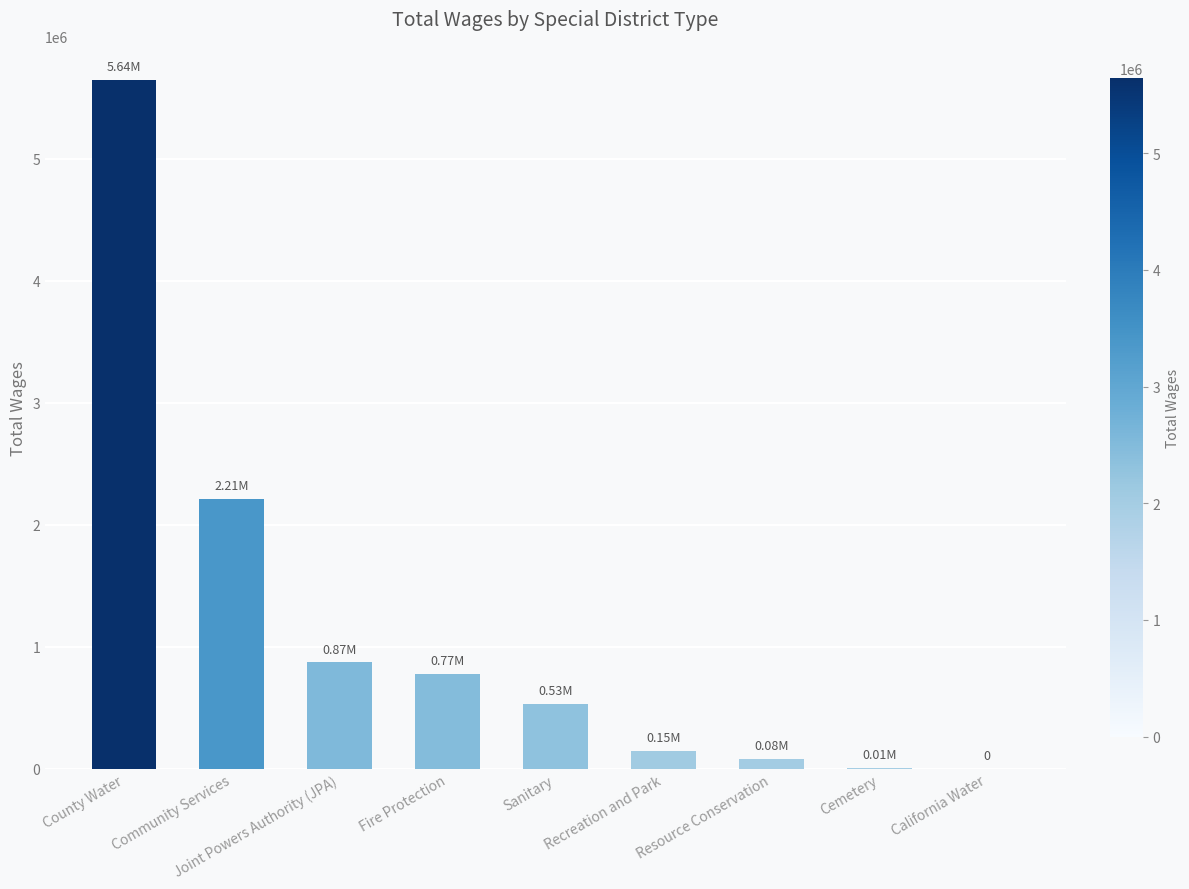

The chart shows a value of -3929180 at California Water. True or false?

False